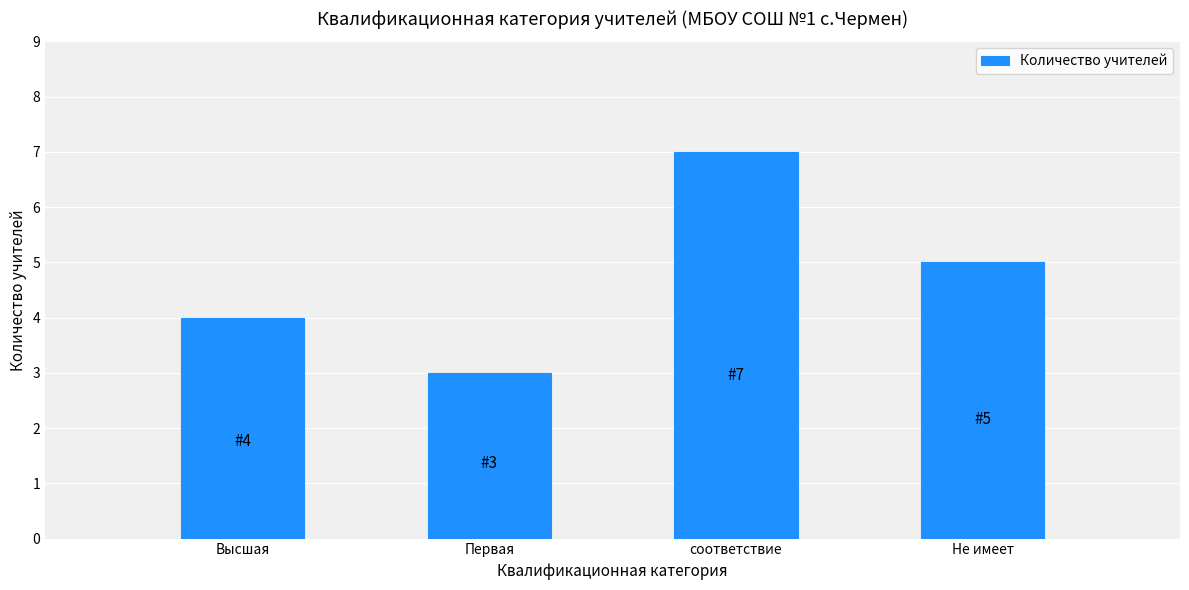

At which category does the chart reach its peak across all series?

соответствие